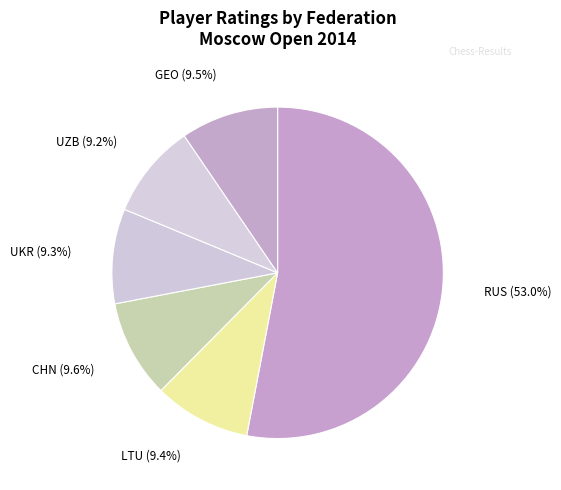

Which category has the biggest portion of the pie?

RUS